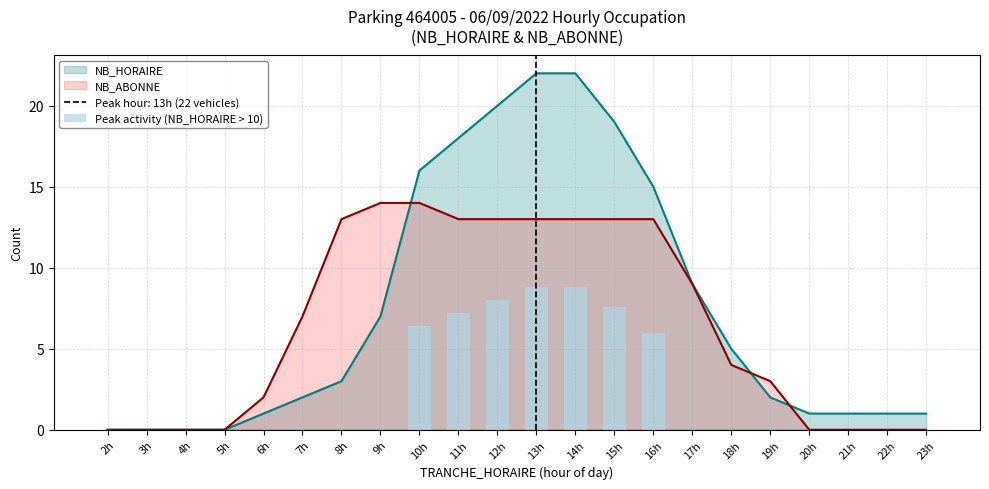

True or false: the data shows -6.1 at 23h.

False